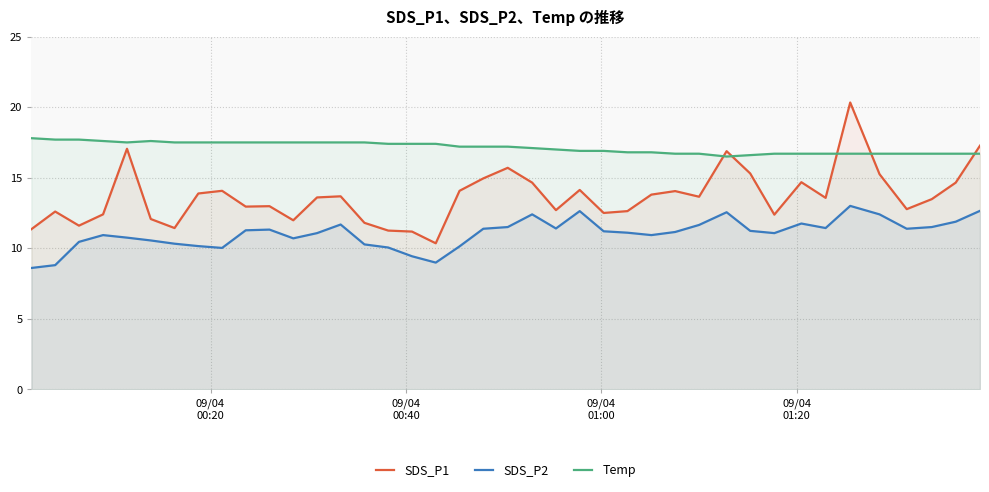

What is the difference between the maximum and minimum values in the Temp series?

1.3